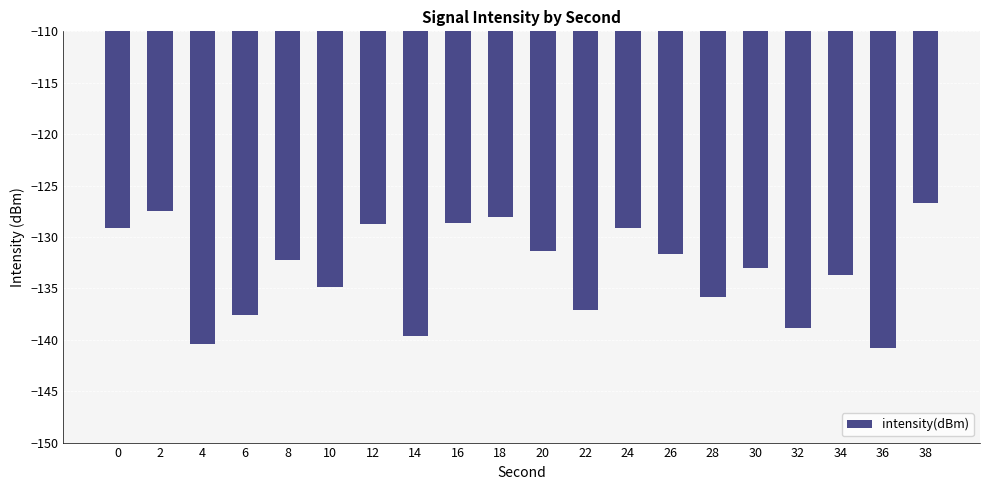

What is the greatest value displayed?

-126.7